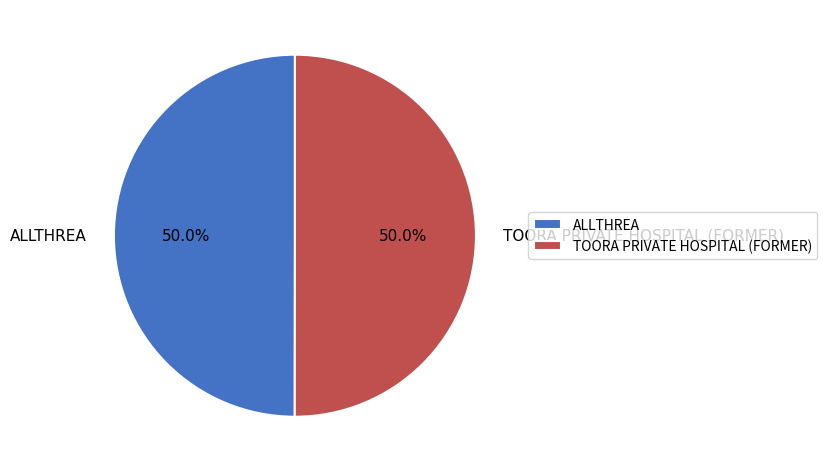

Combined, what portion of the pie is TOORA PRIVATE HOSPITAL (FORMER) and ALLTHREA?

100.0%